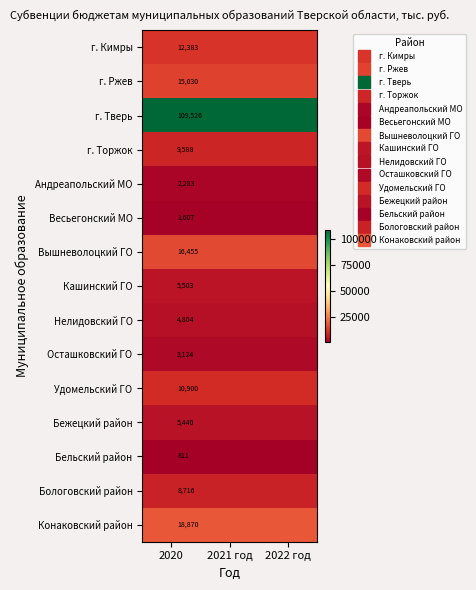

True or false: Нелидовский ГО has a value of 4804.1 at 2022 год.

True